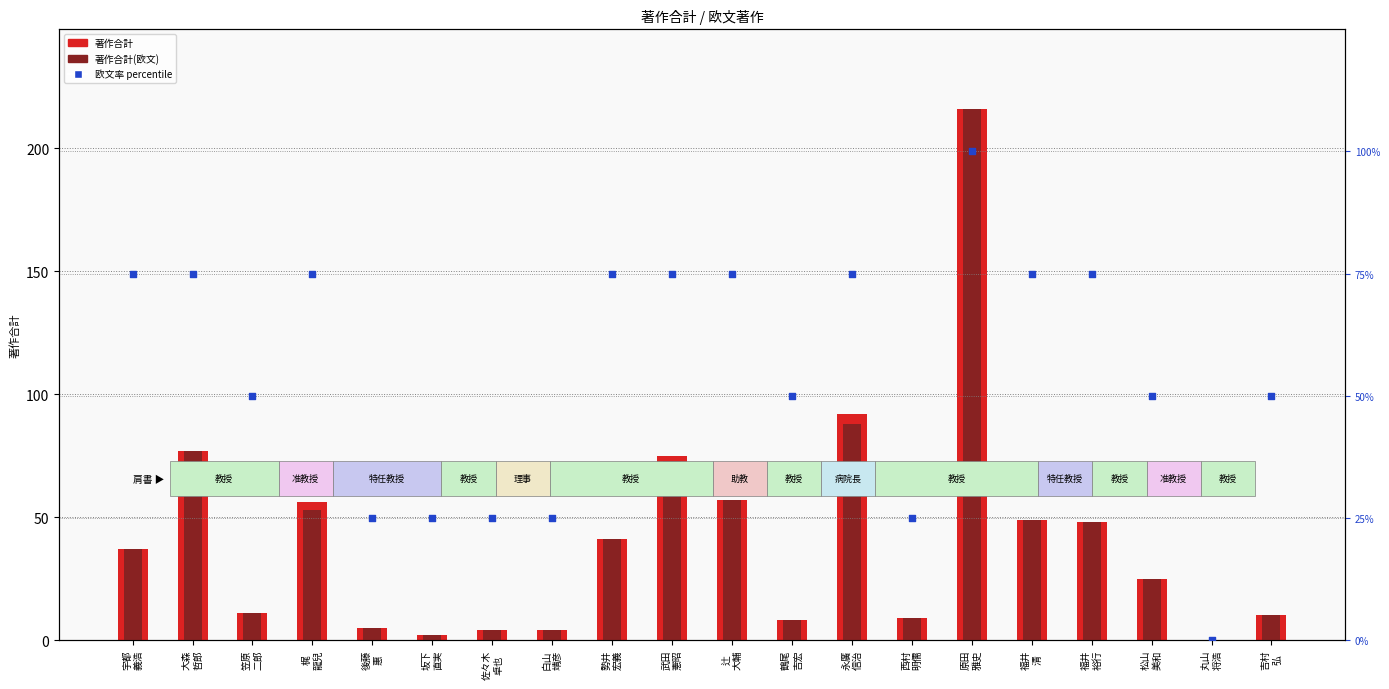

Is the value of 欧文率(percentile) at 武田
憲昭 greater than the value of 著作合計 at 永廣
信治?

No